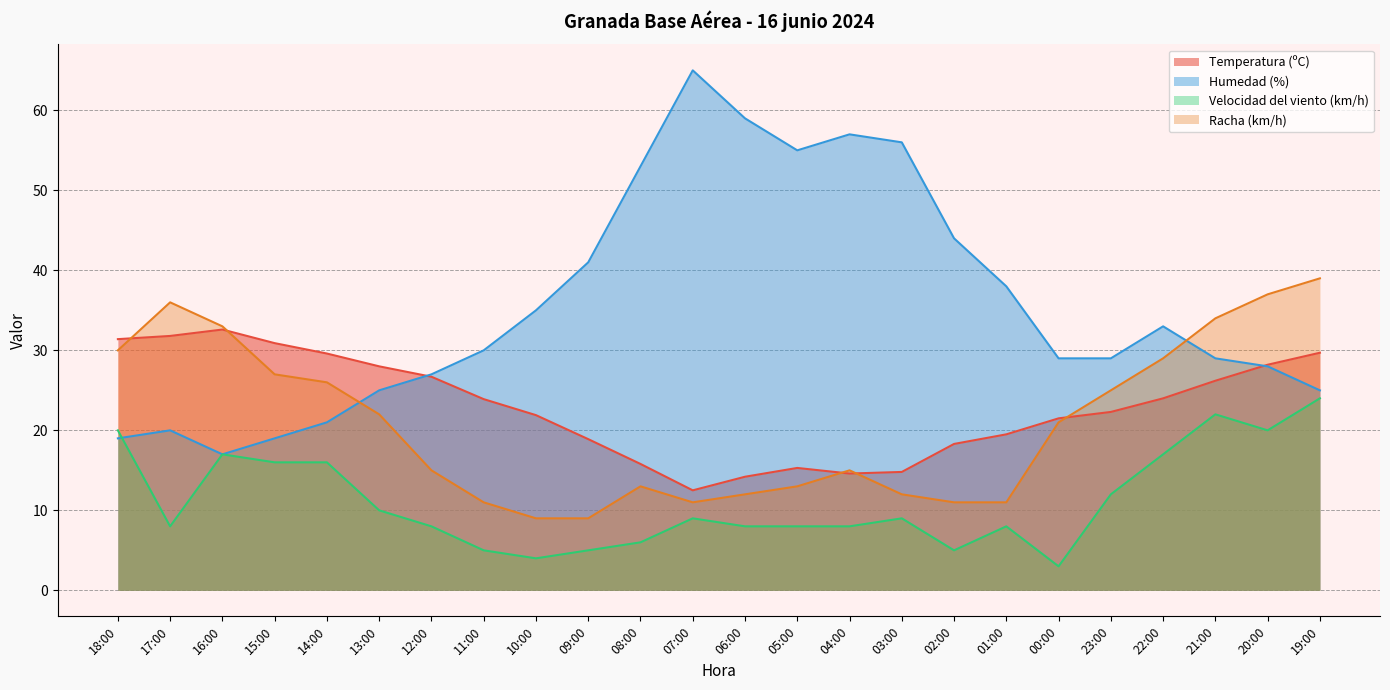

How many interior local peaks does the Humedad (%) series have?

4